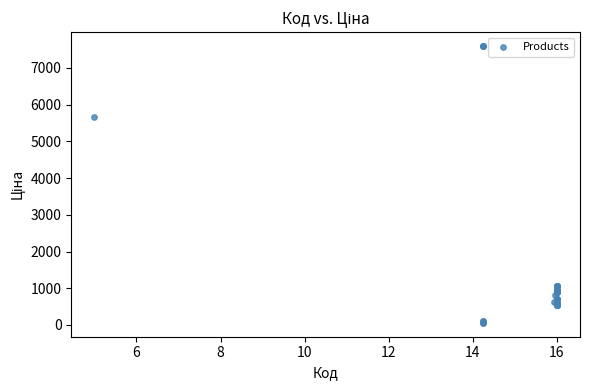

What Y value in the scatter plot is closest to 3826?

5673.8